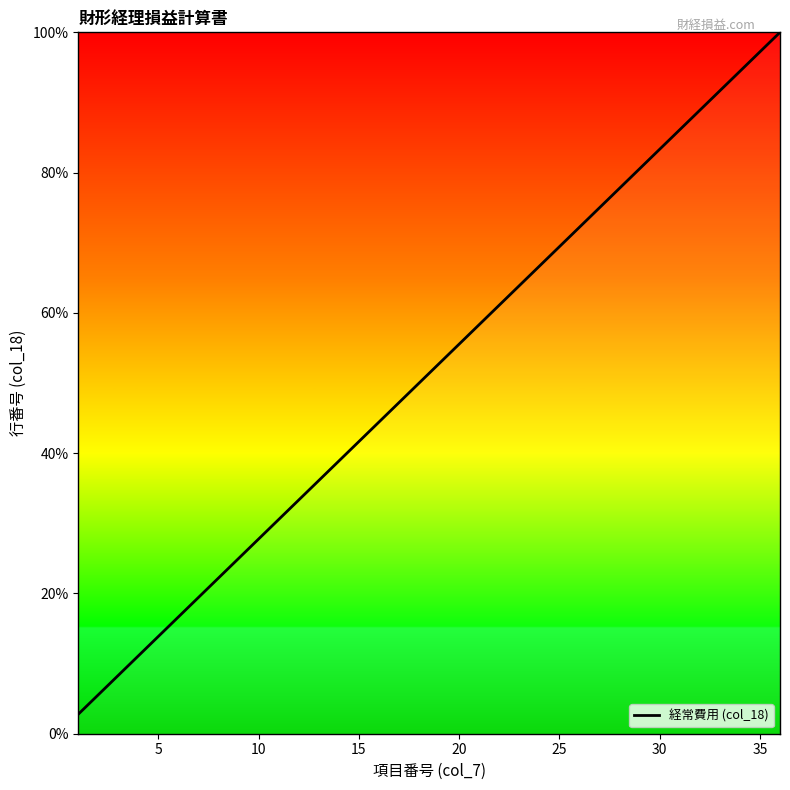

What is the smallest value displayed?

2.8